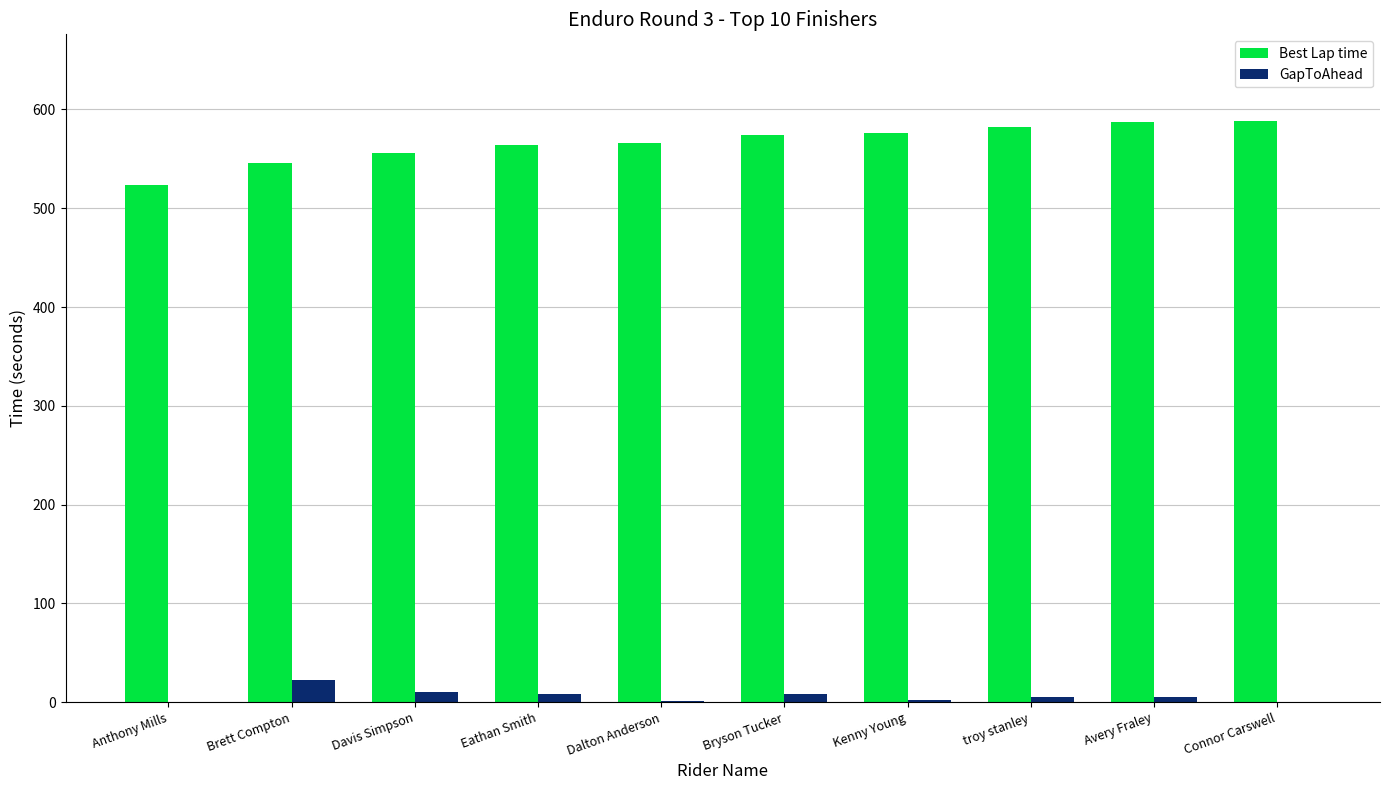

What is the greatest value displayed?

587.9